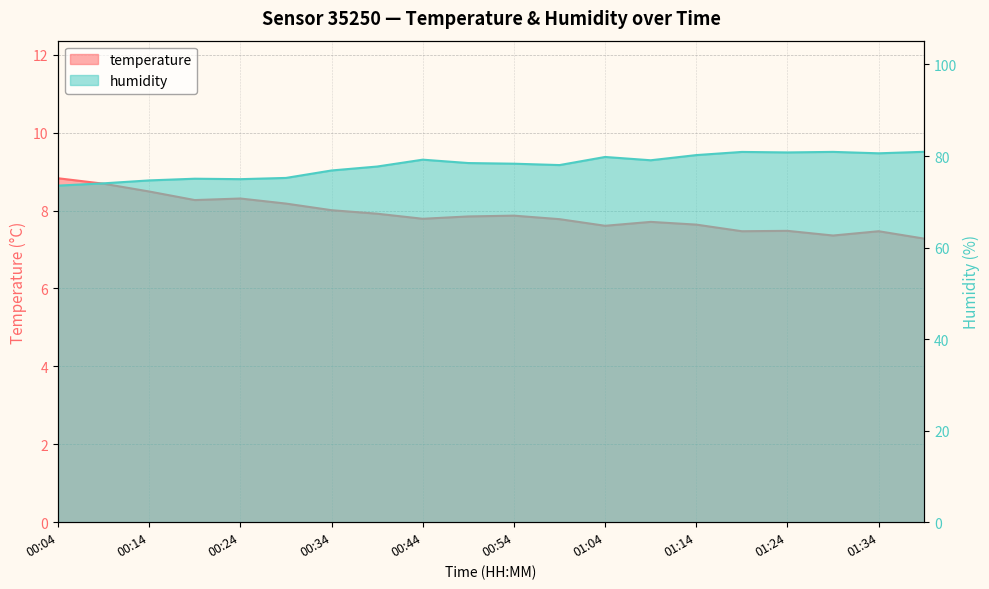

What is the label of the 1st point from the right?

01:39